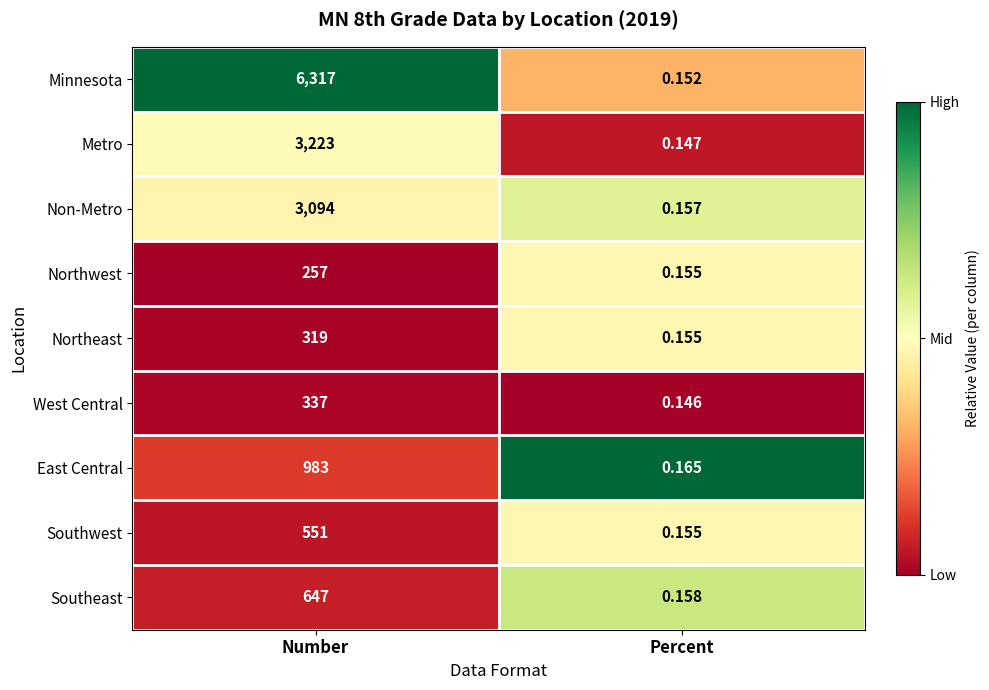

Between Number and Percent, which series saw the biggest shift?

Minnesota